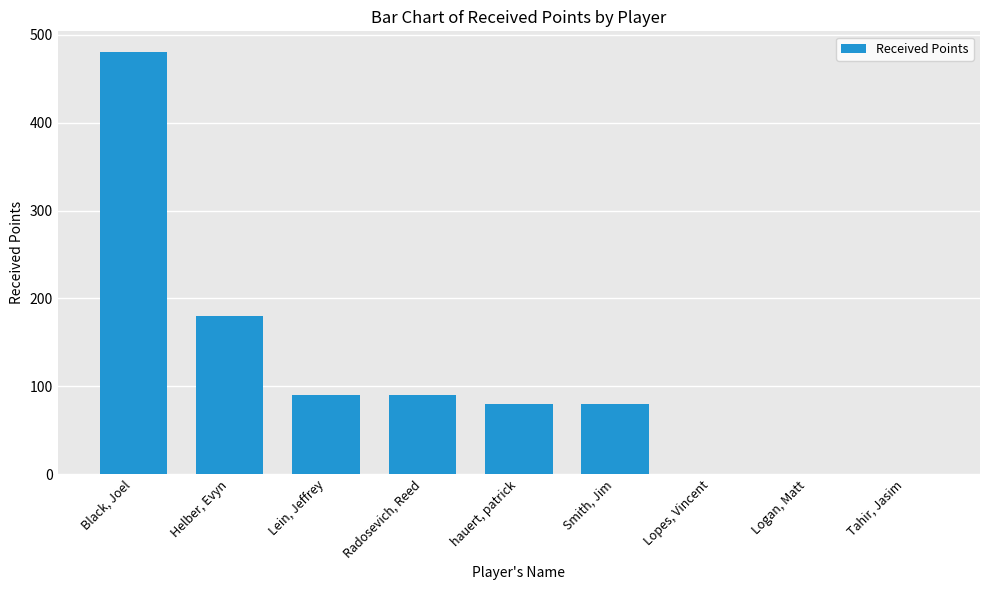

Is it true that the value at Smith, Jim is 80?

True